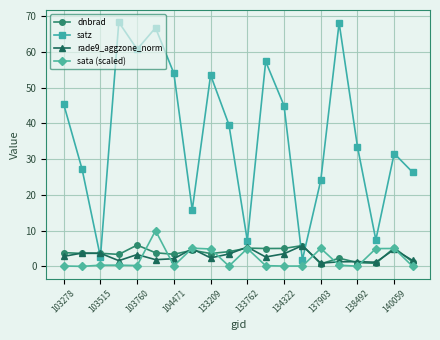

What is the average value of the rade9_aggzone_norm series?

2.9